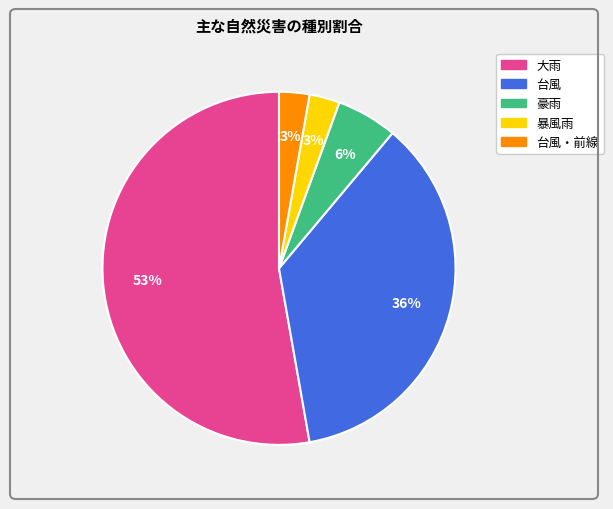

To the nearest percent, what is the difference between the largest and smallest slice percentages?

50%